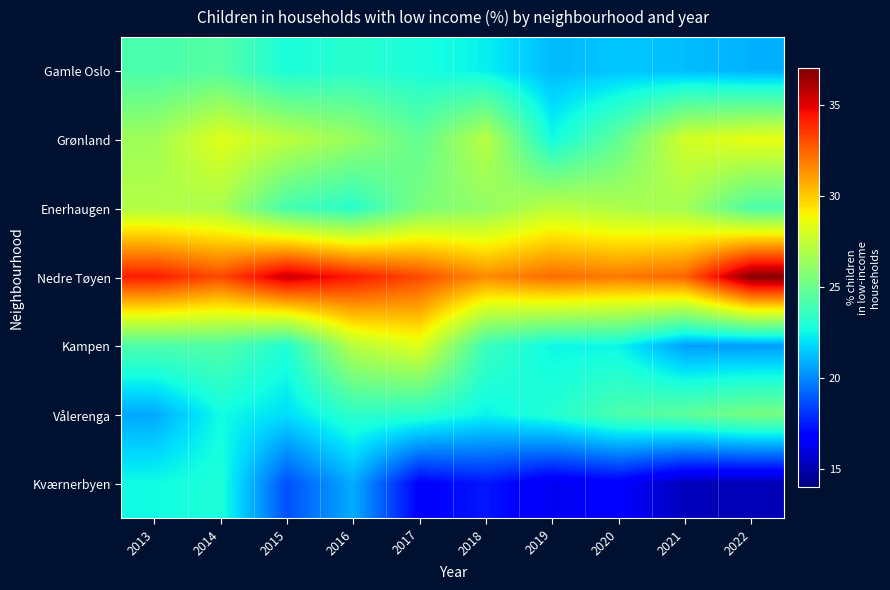

Which series has the largest total across all categories?

Nedre Tøyen